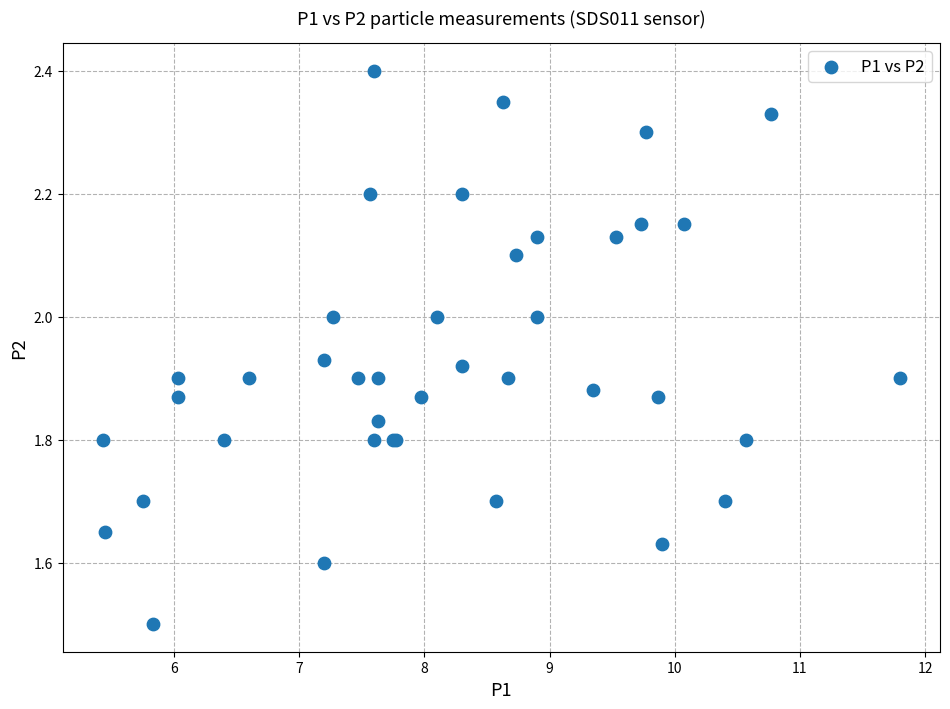

What Y value in the scatter plot is closest to 1?

1.5